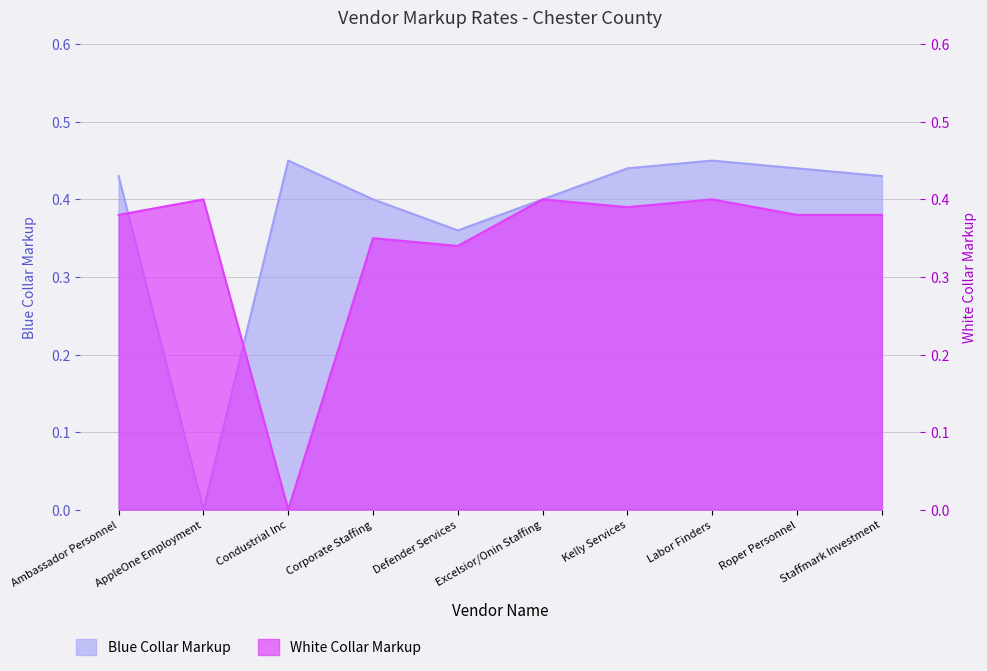

What is the total value across all series at Defender Services?

0.7